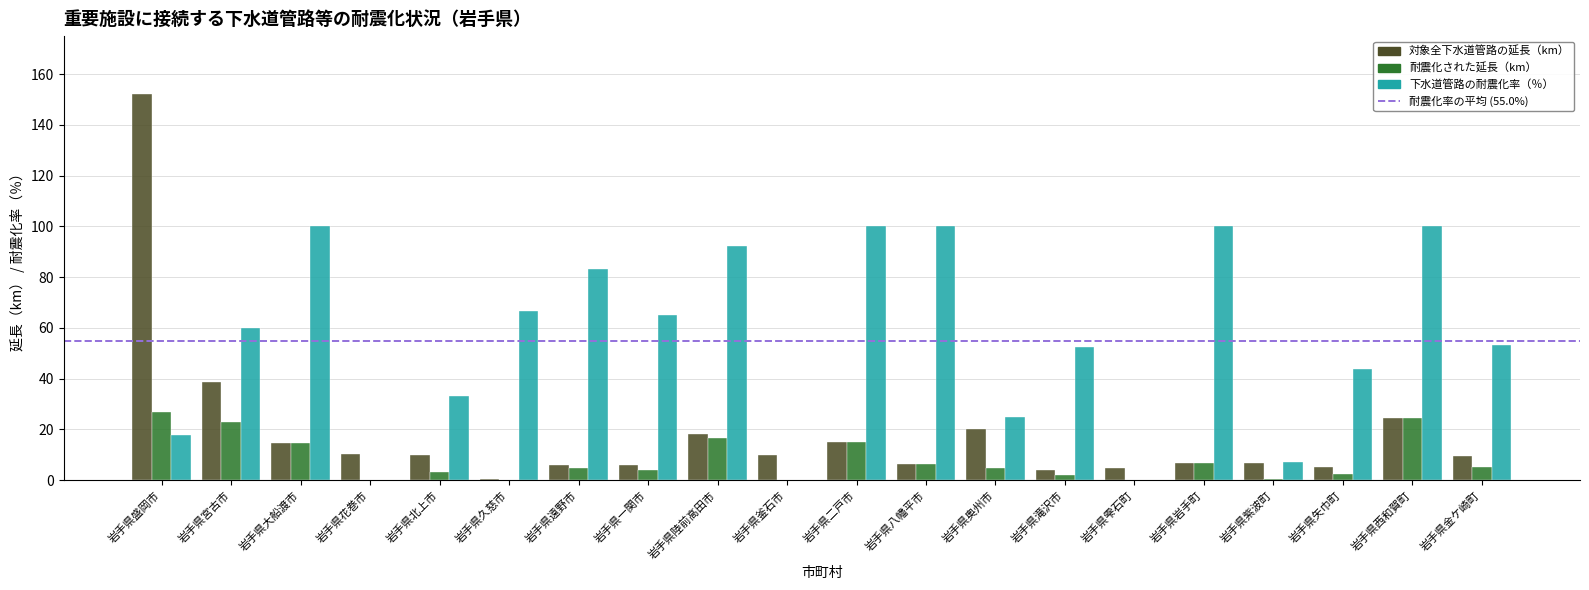

What is the total value across all series at 岩手県大船渡市?

129.0